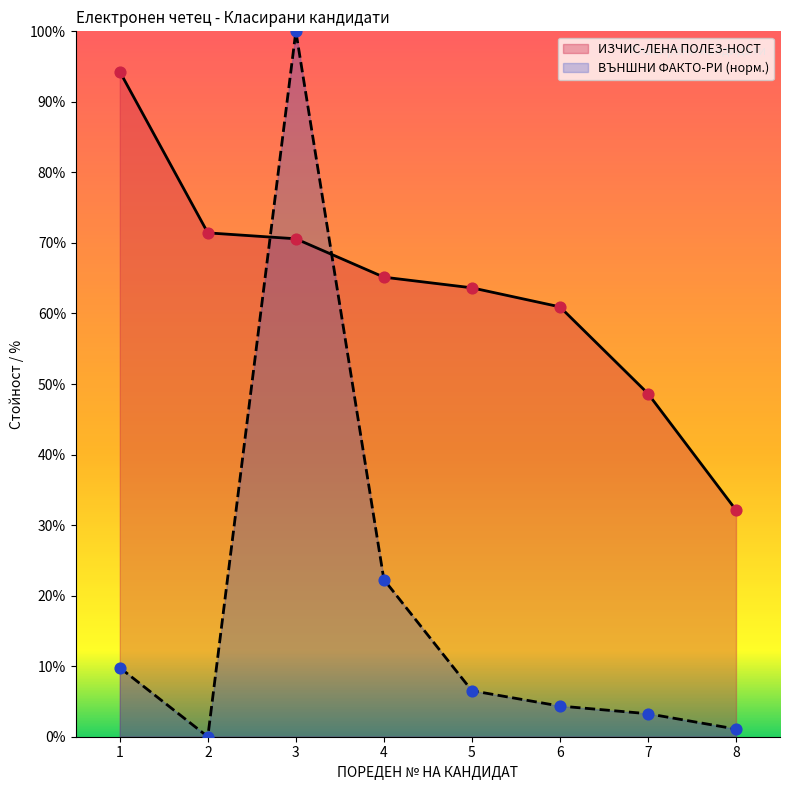

At which category is the sum across all series the highest?

3